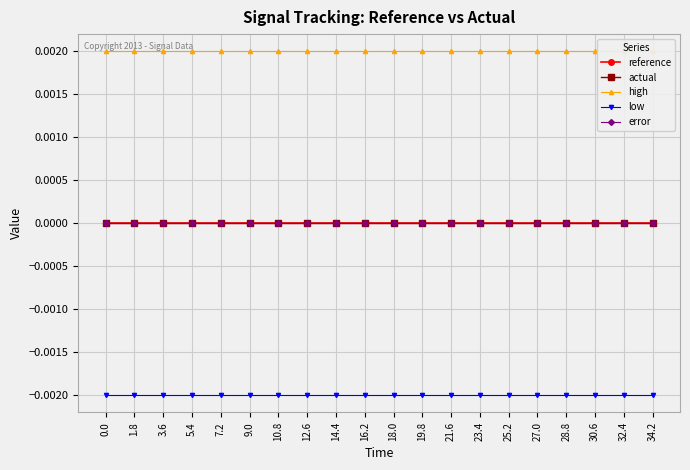

What position from the left is 0.0?

1